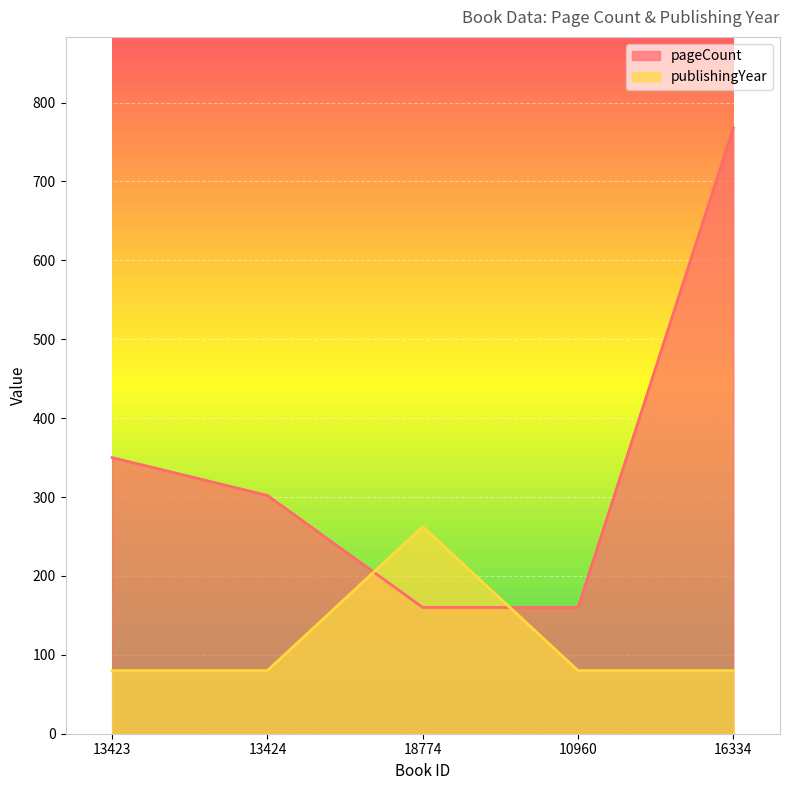

Which has a higher value, 18774 or 10960?

18774